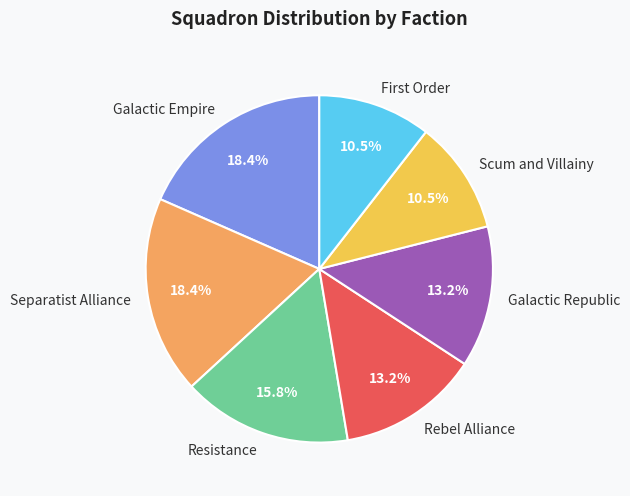

What percentage is the Galactic Republic slice, to the nearest percent?

13%